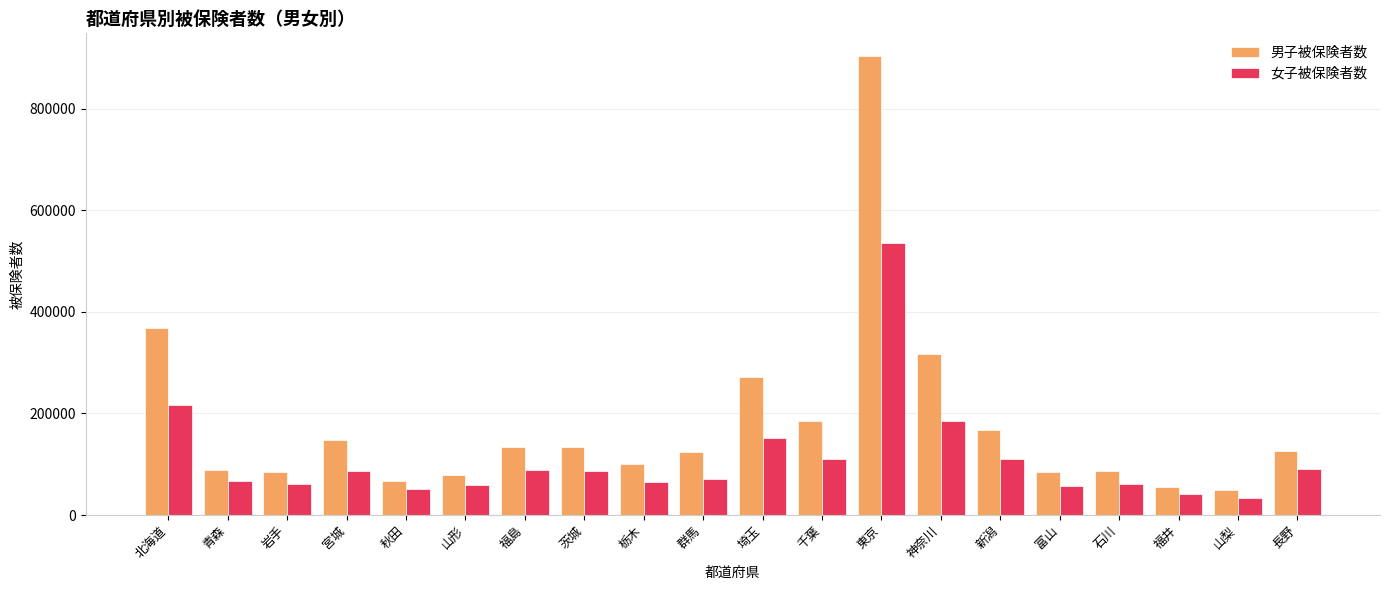

What is the total value across all series at 新潟?

277278